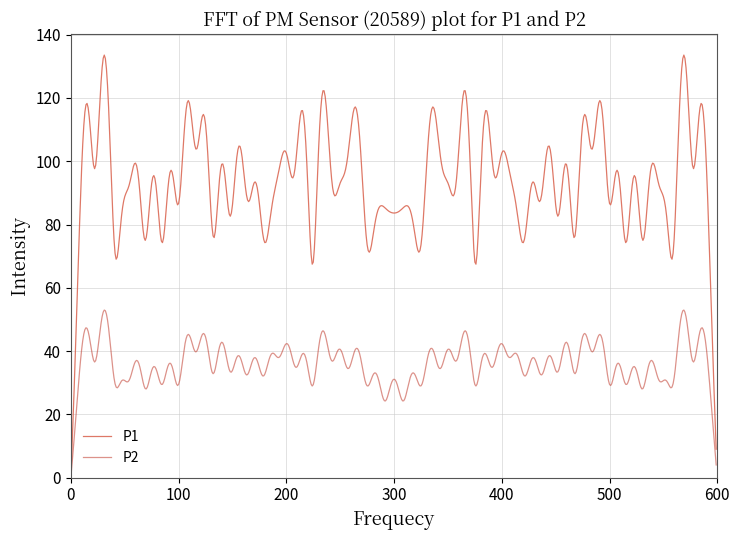

List the series in order of their peak value, lowest first.

P2, P1